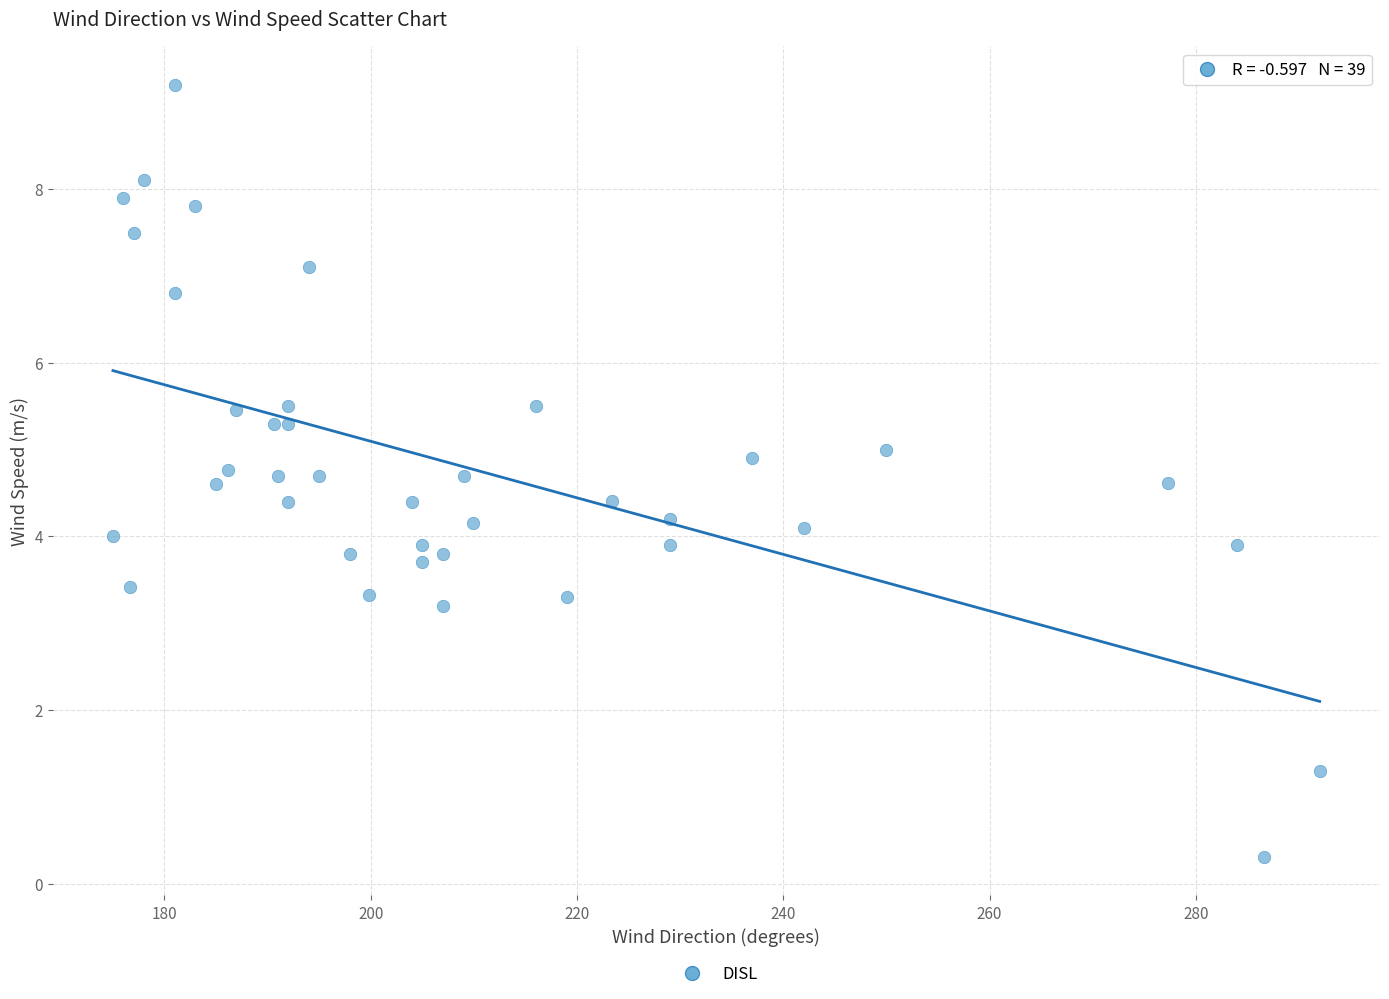

What is the range of X values (max minus min)?

117.0